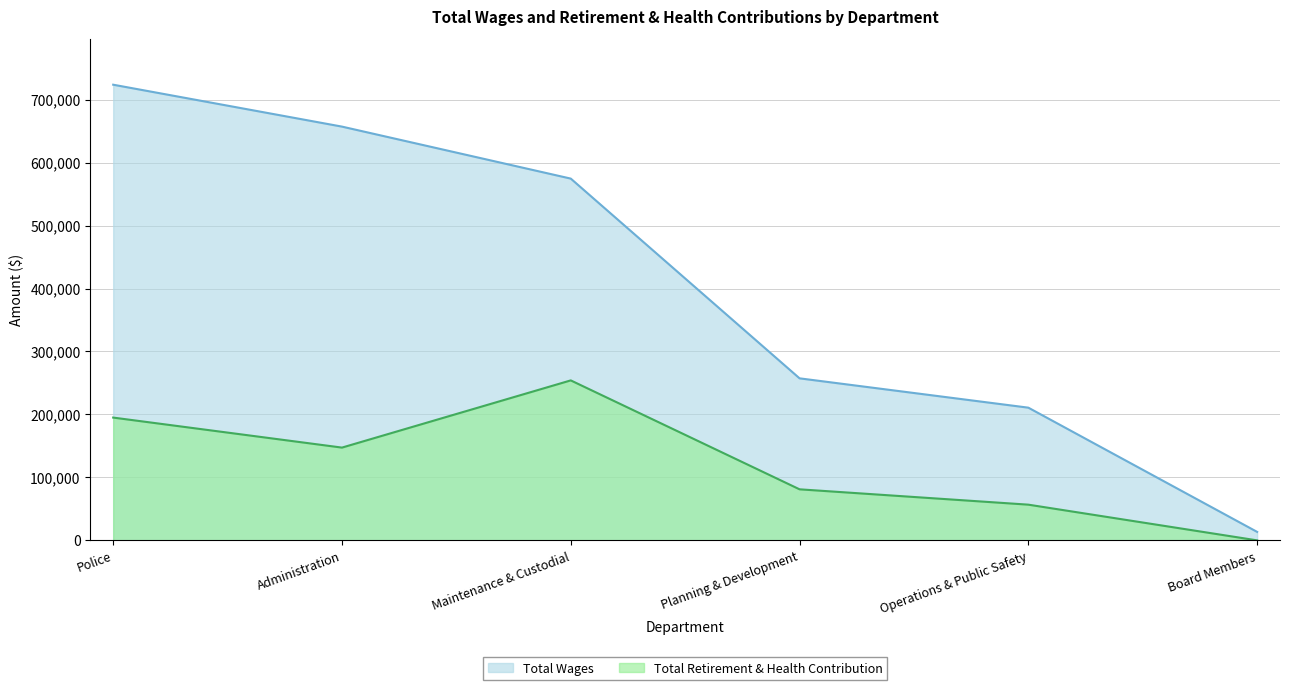

At which label does Total Retirement & Health Contribution first exceed 147429?

Police